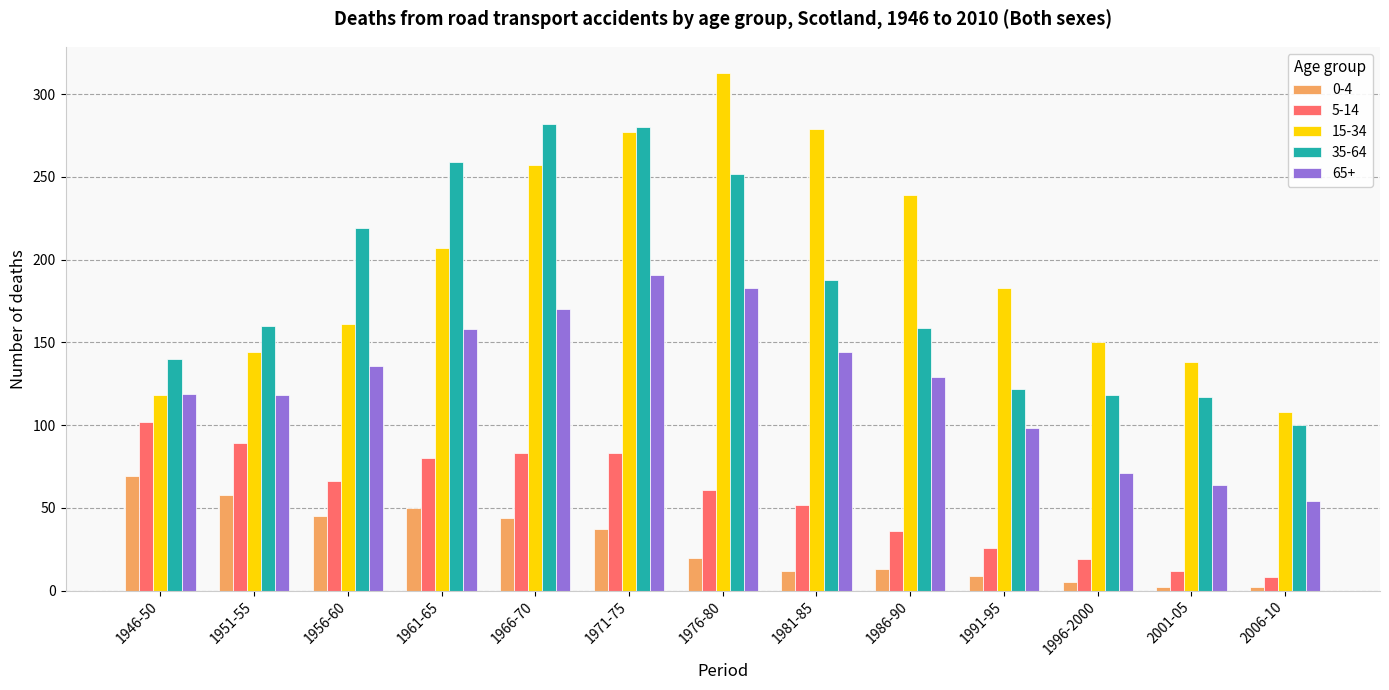

What is the difference between the 15-34 values at 1976-80 and 1991-95?

130